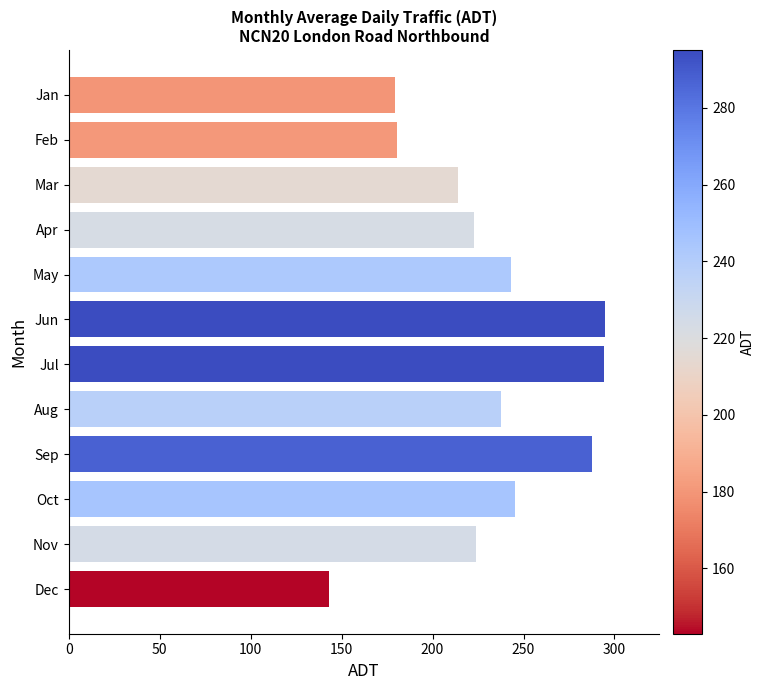

What is the difference between the values at Nov and Jan?

44.5